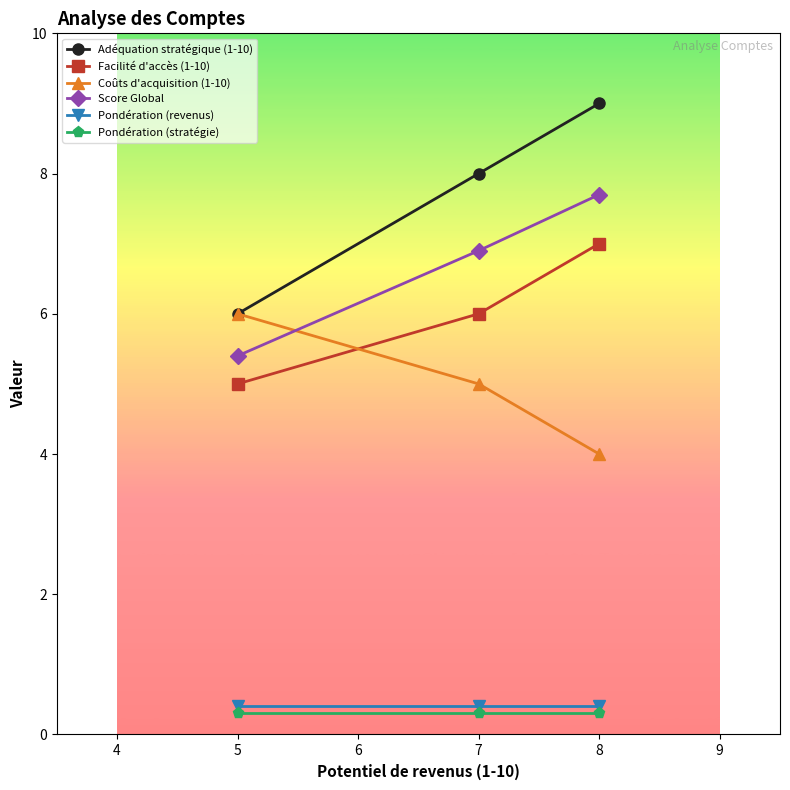

What is the total value across all series at 7?

26.6